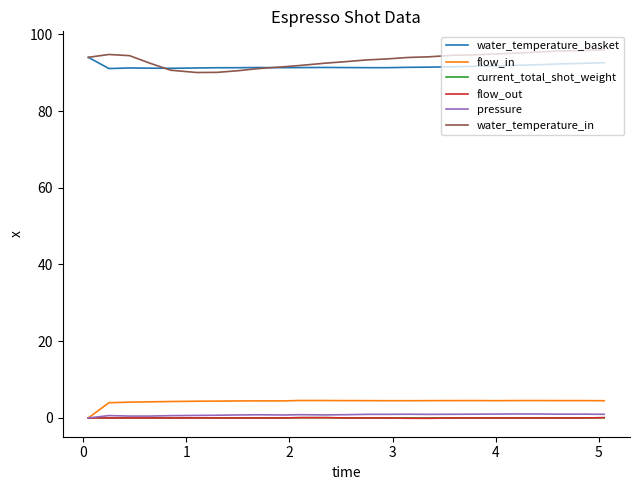

What is the greatest value displayed?

96.0